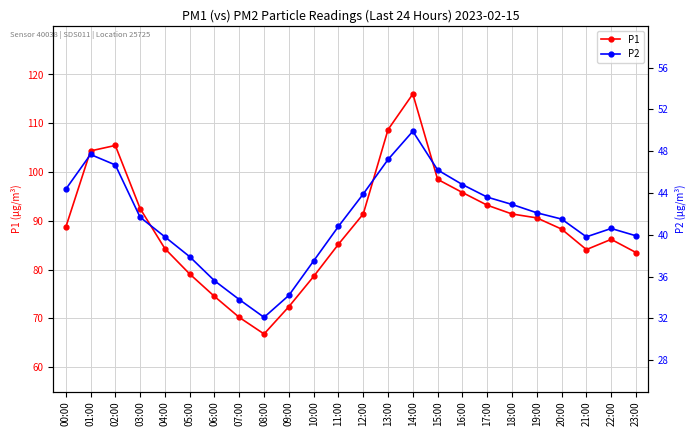

What is the maximum value shown in the chart?

116.0